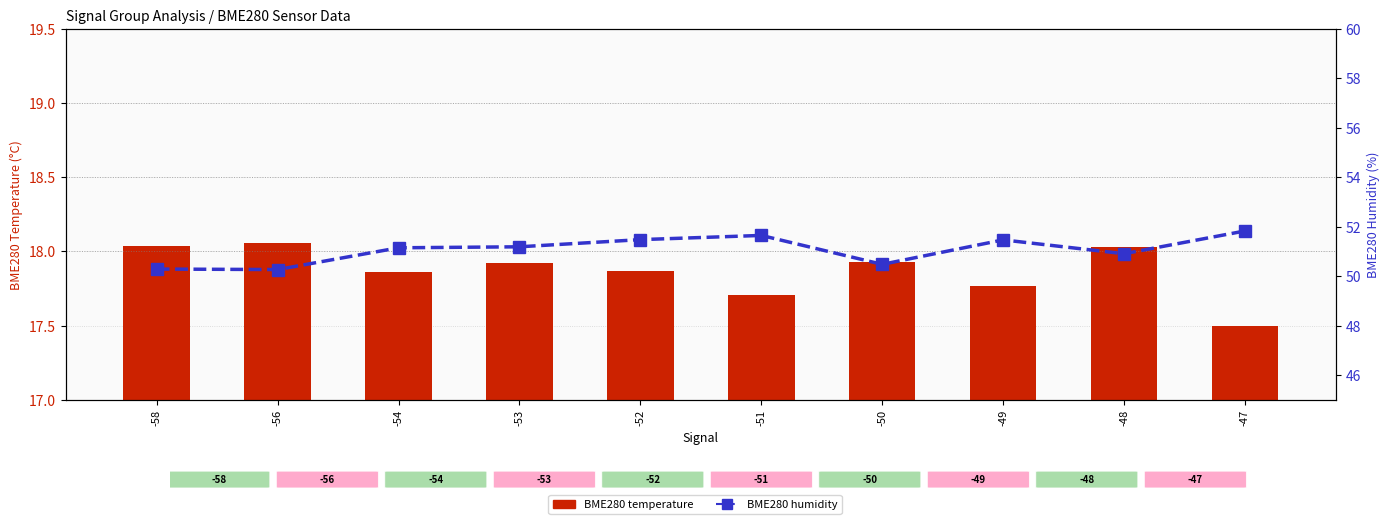

True or false: BME280 temperature has a value of 30.5 at -51.

False